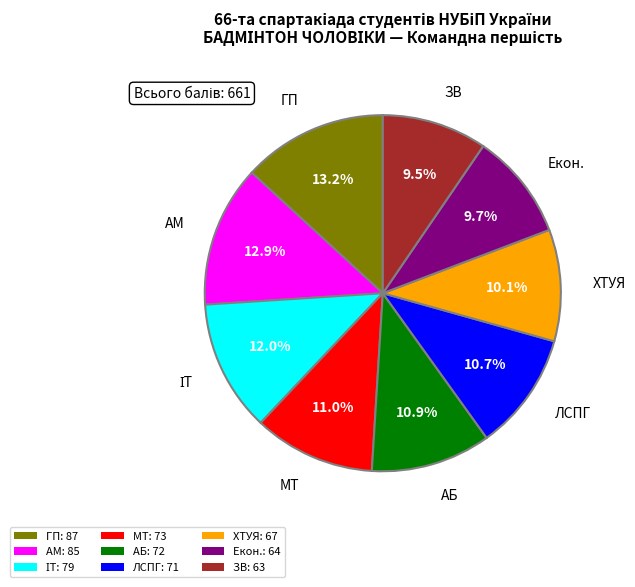

Is there any slice that represents more than half of the pie?

No